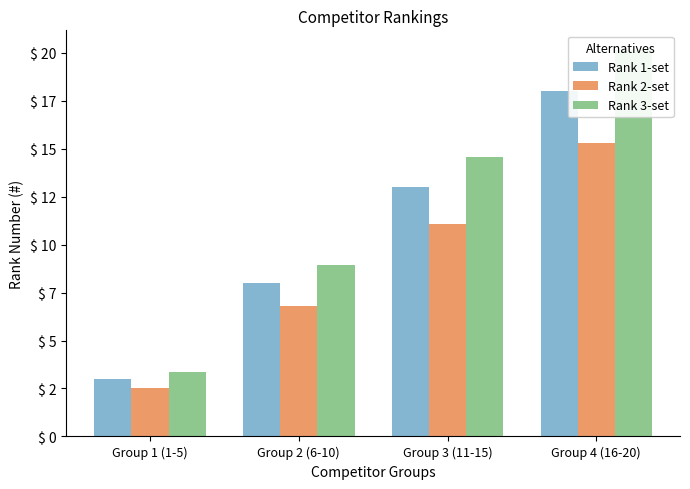

Which category has the lowest value in the Rank 2-set series?

Group 1 (1-5)